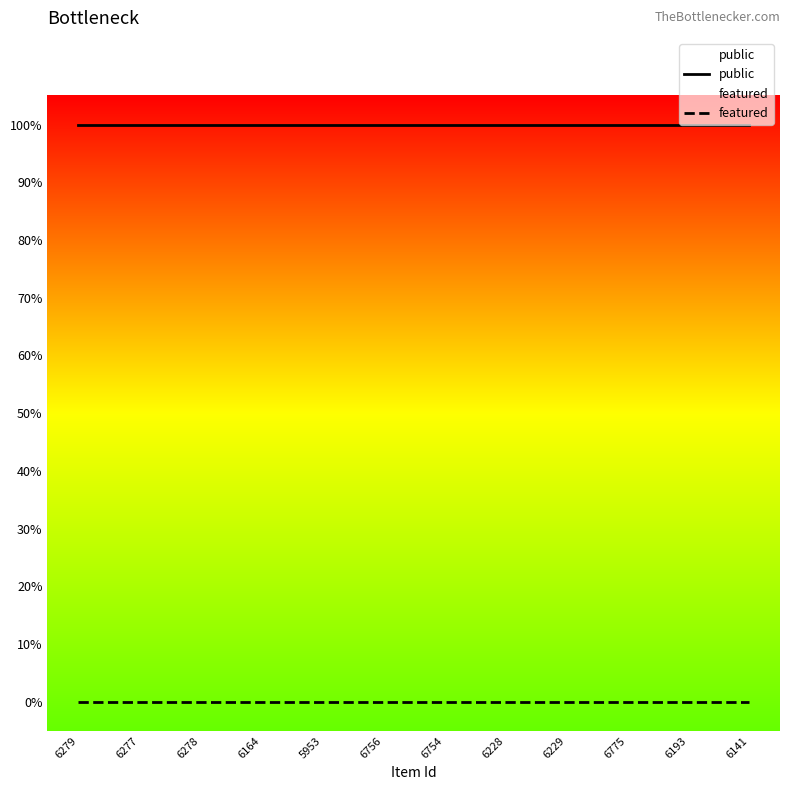

What is the difference between the highest and lowest values at 6756?

1